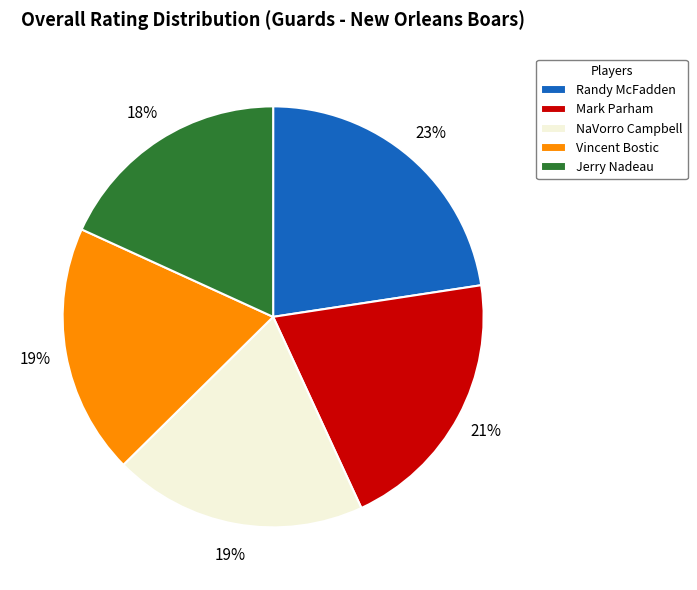

Between NaVorro Campbell and Mark Parham, which is larger?

Mark Parham